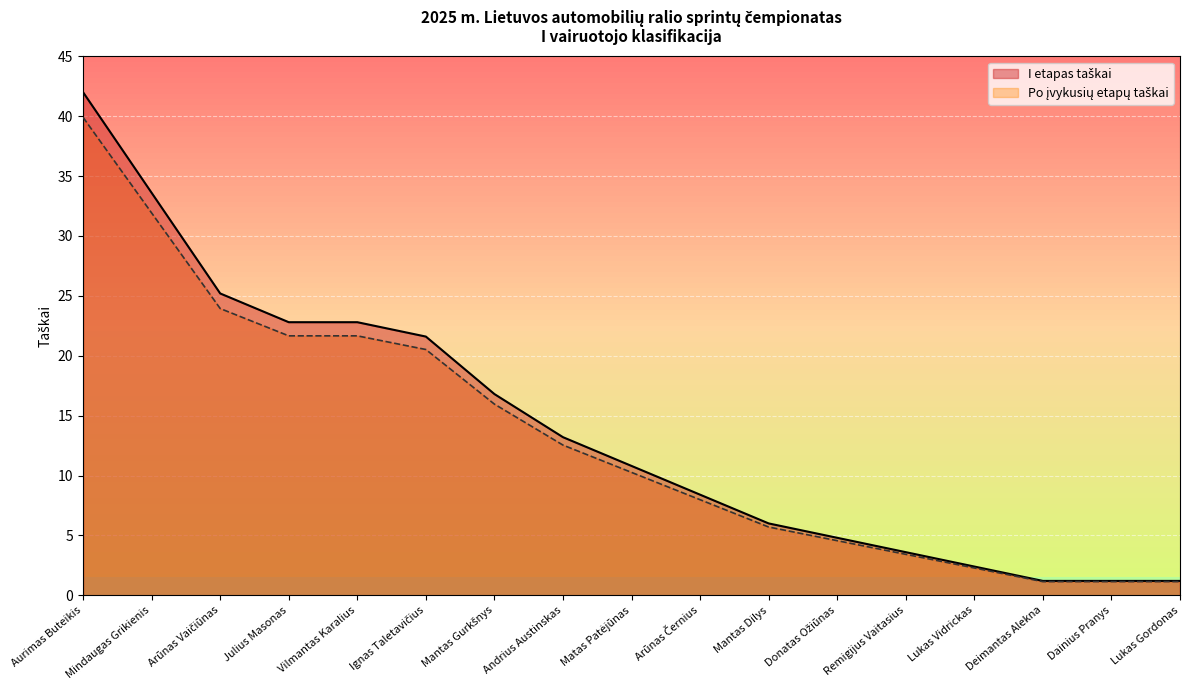

Which series has the largest total across all categories?

I etapas taškai